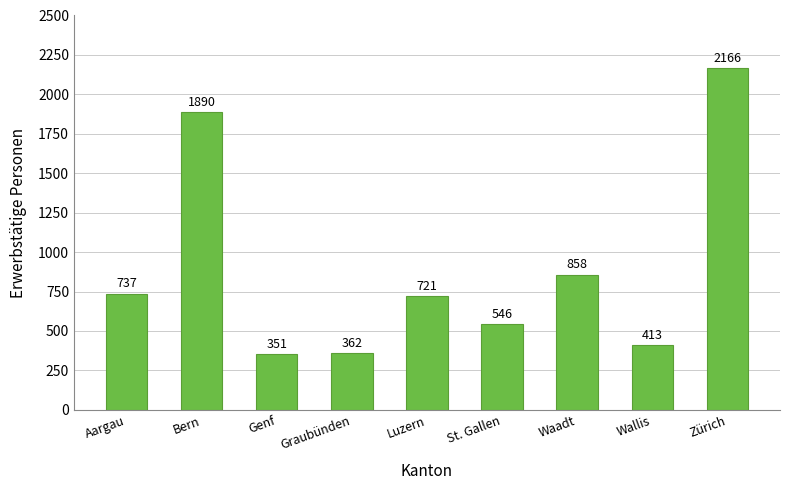

Is it true that the value at St. Gallen is 546?

True